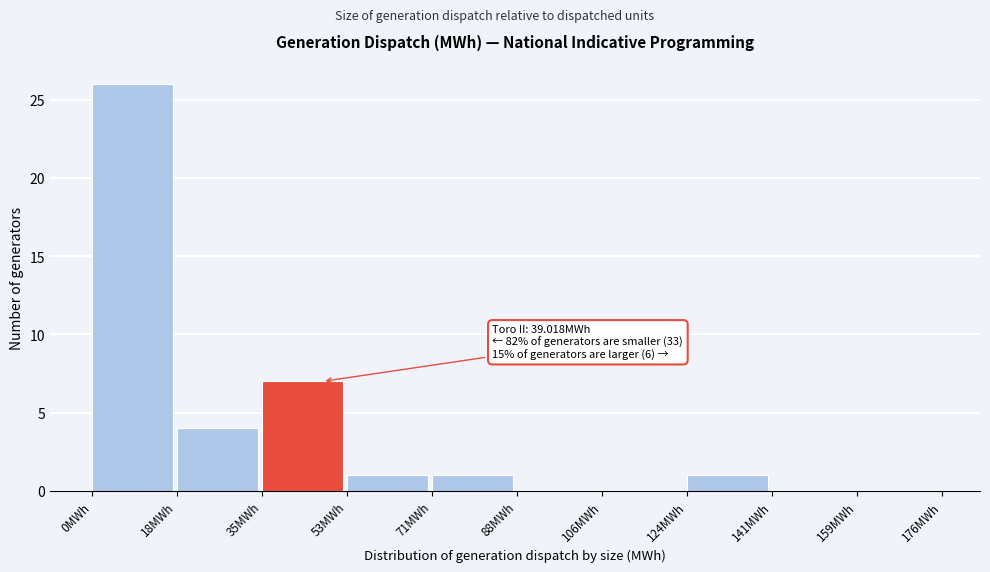

Over which range of the x-axis is the bar tallest?

0 to 18